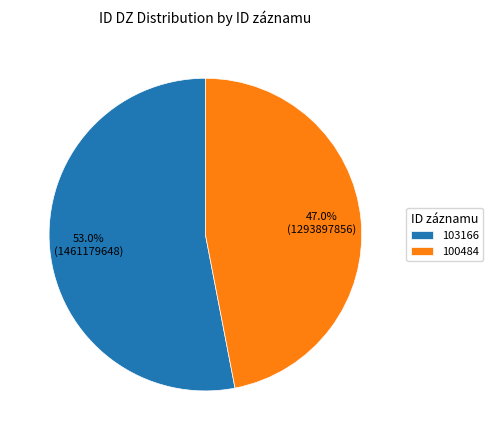

To the nearest percent, what is the average slice percentage?

50%